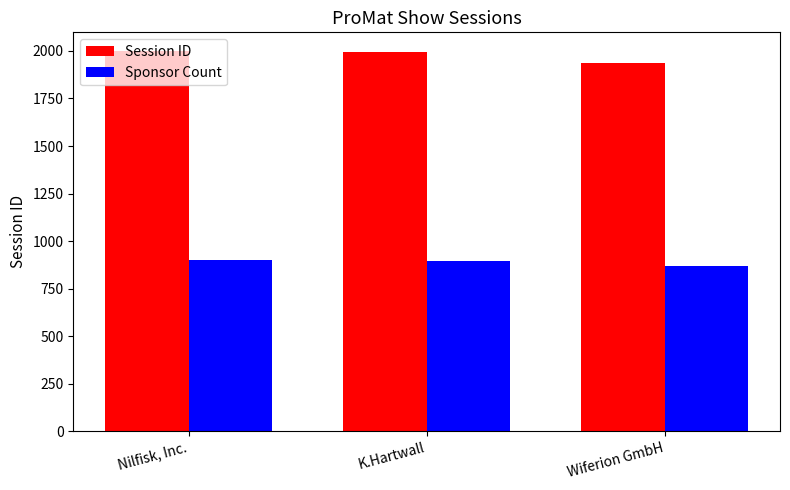

What is the difference between the maximum and minimum values in the Sponsor Count series?

28